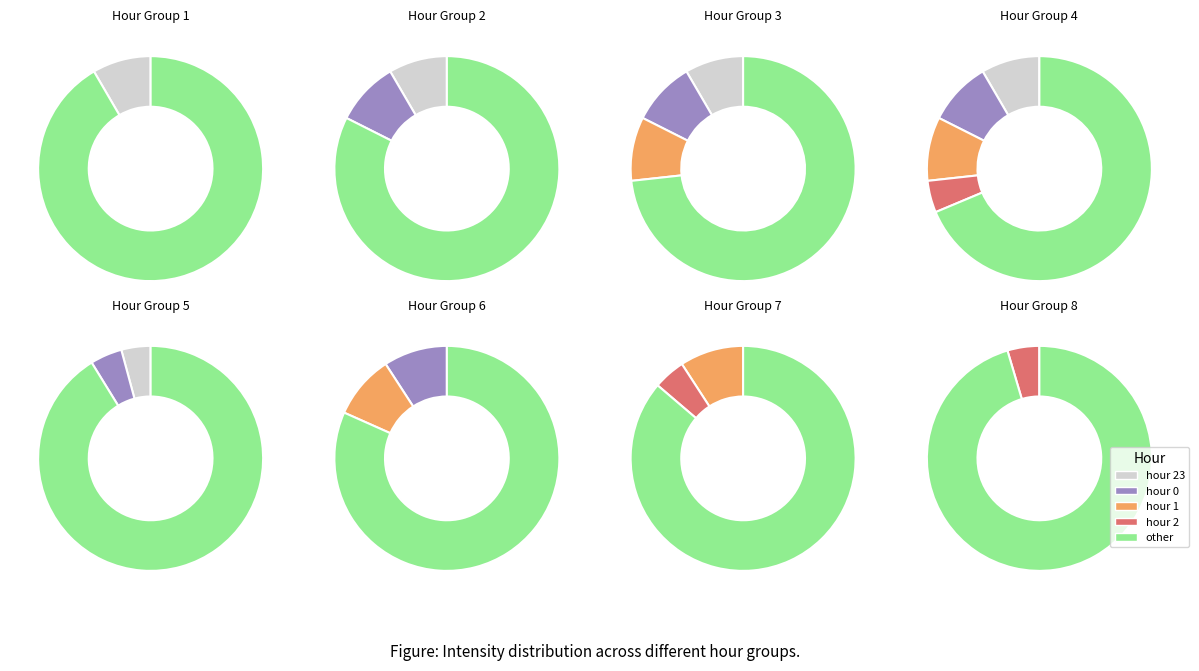

Which category has the smallest portion of the pie?

hour_23